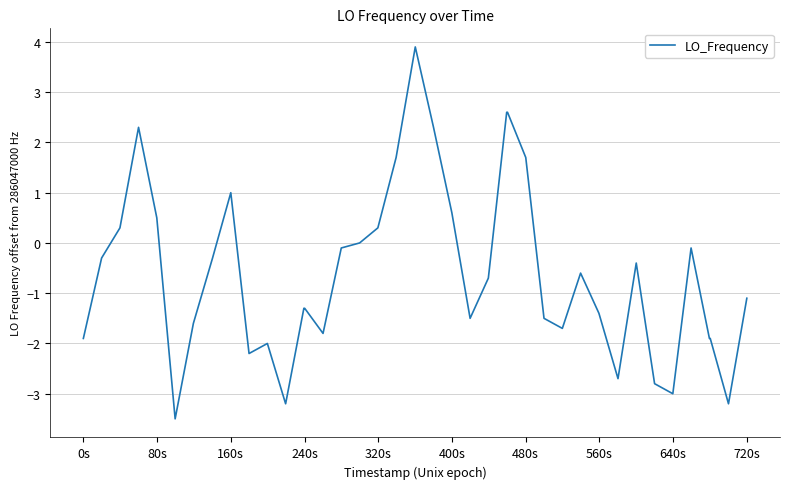

What is the greatest value displayed?

3.9